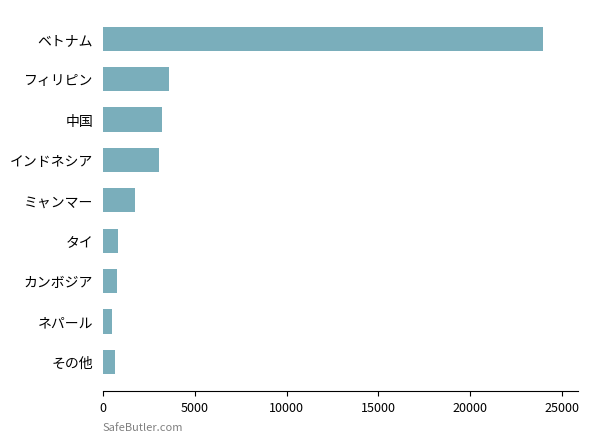

What is the label of the 4th bar from the top?

インドネシア